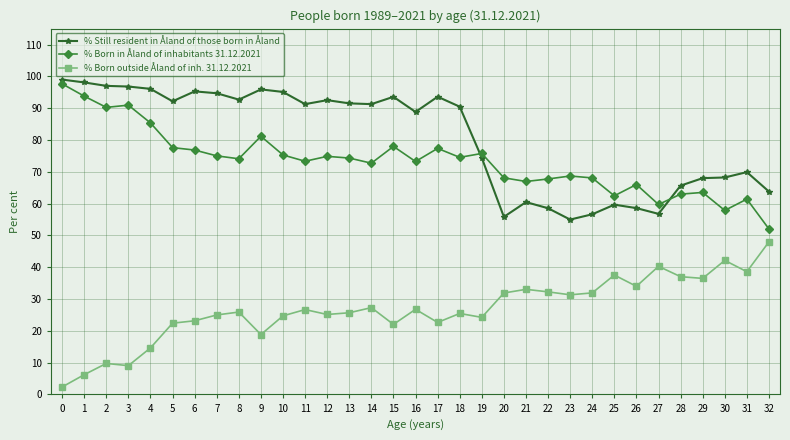

What is the difference between the % Still resident in Åland of those born in Åland values at 2 and 13?

5.5